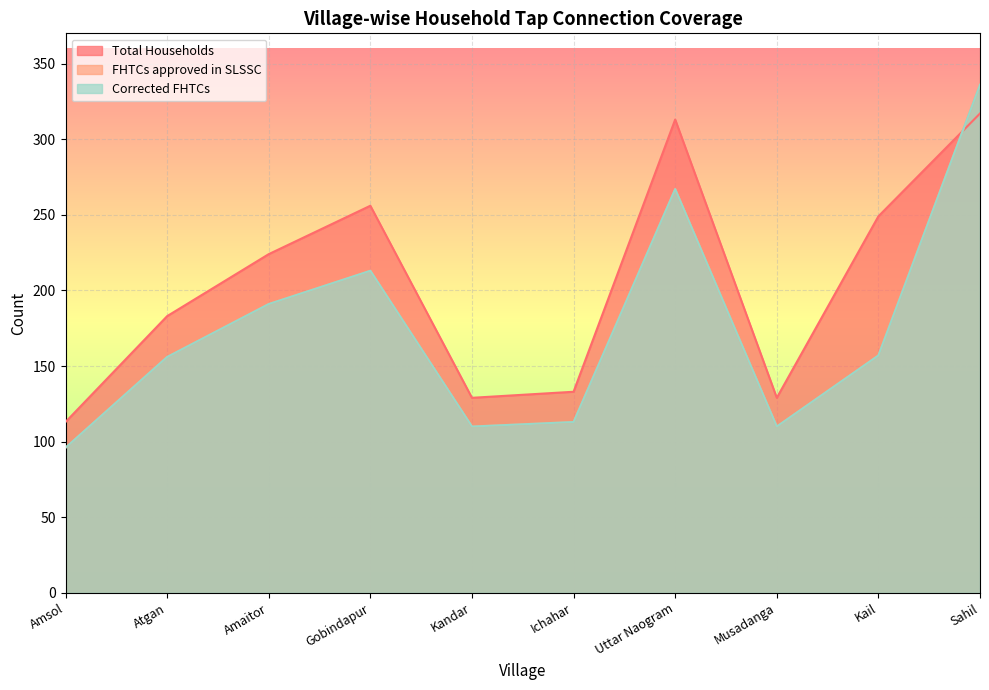

The FHTCs approved in SLSSC series shows 213 at Gobindapur. True or false?

True